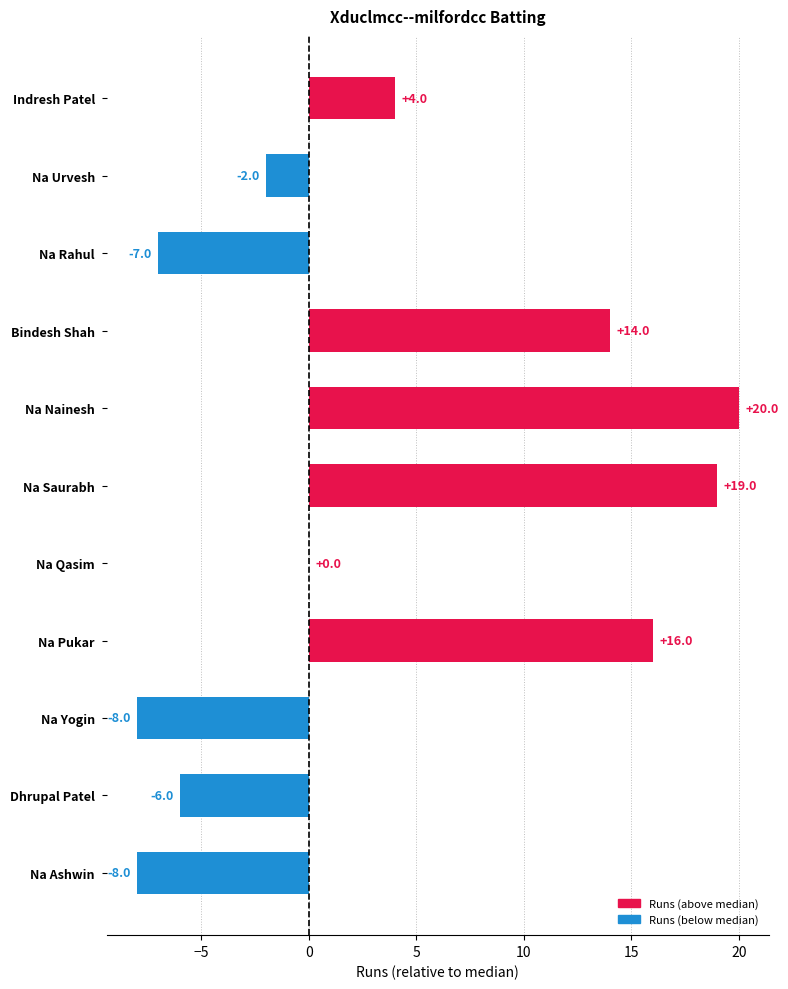

What value does the data have at Indresh Patel?

4